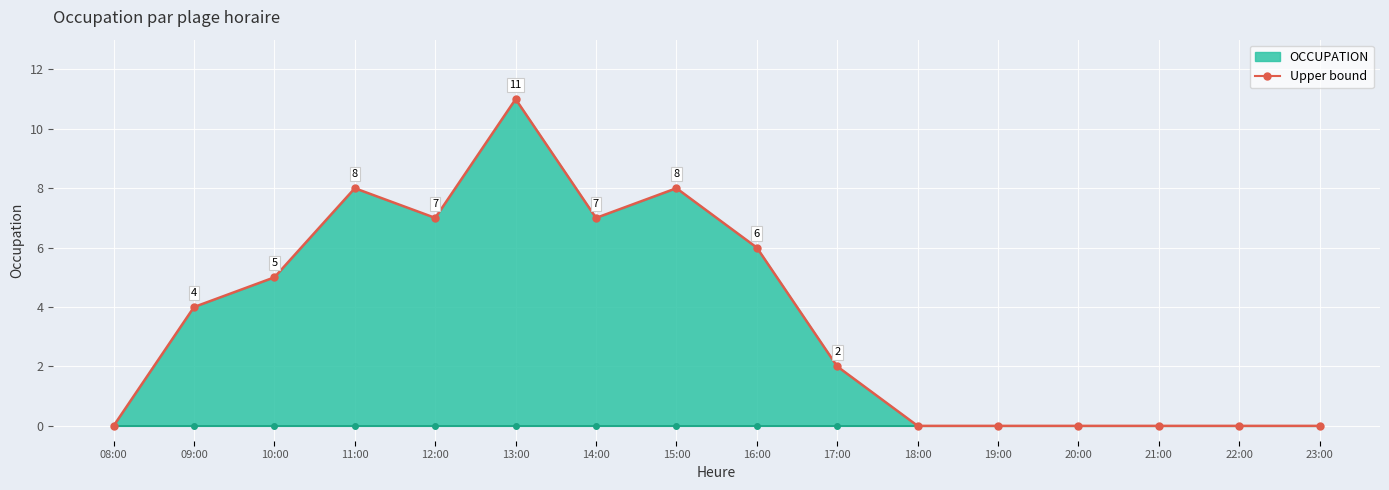

True or false: Upper bound has a value of 7 at 12:00.

True